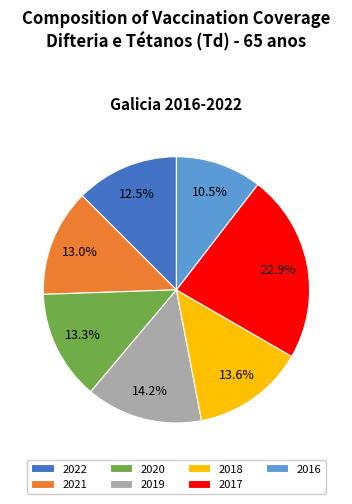

How many segments does this pie chart have?

7